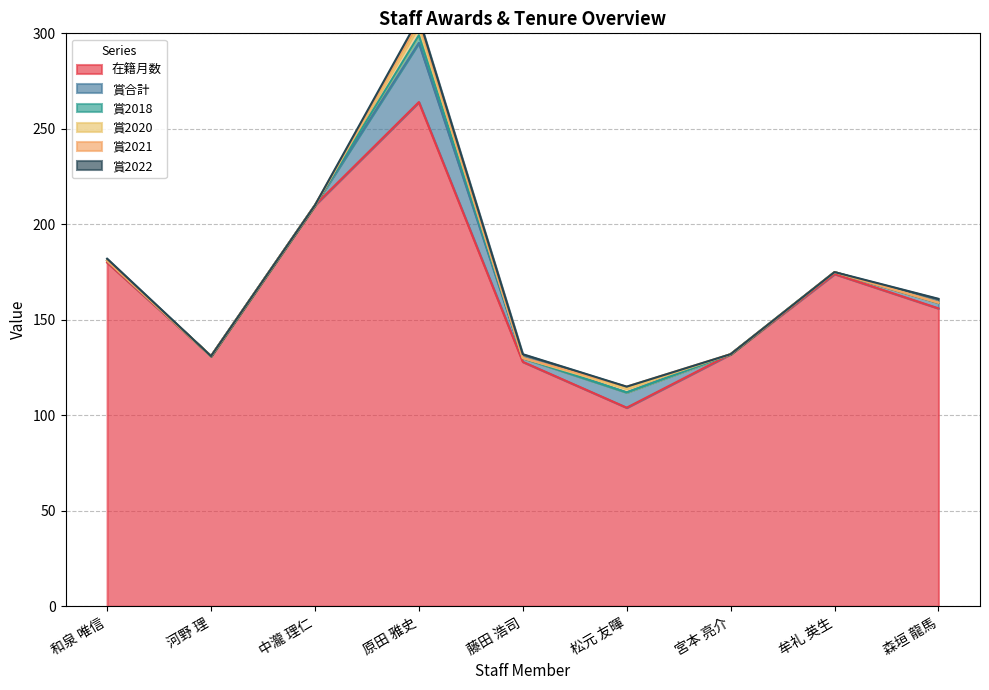

What is the difference between the highest and lowest values at 河野 理?

131